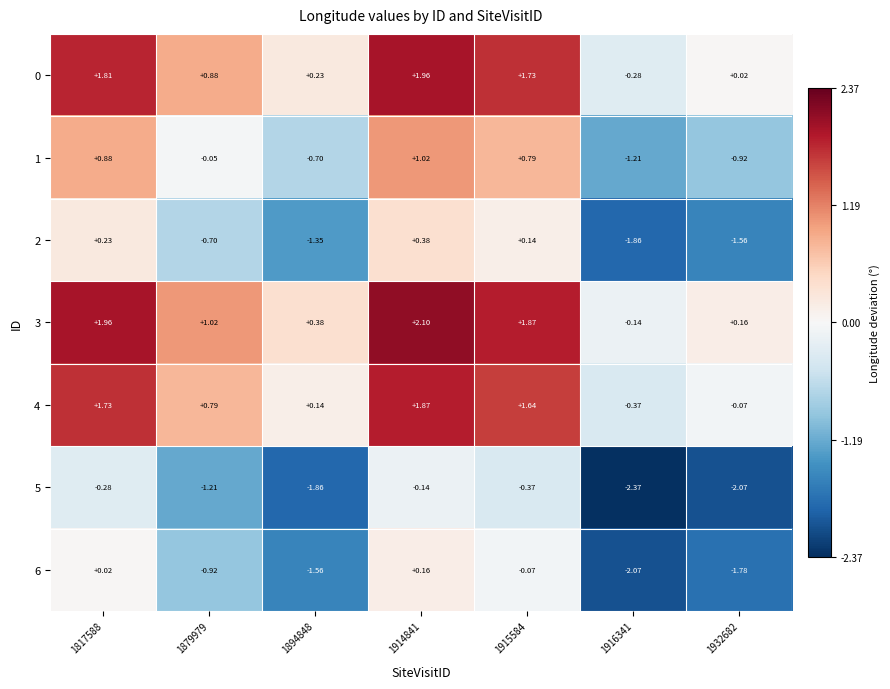

Is the value of 5 at 1817588 greater than the value of 6 at 1916341?

Yes